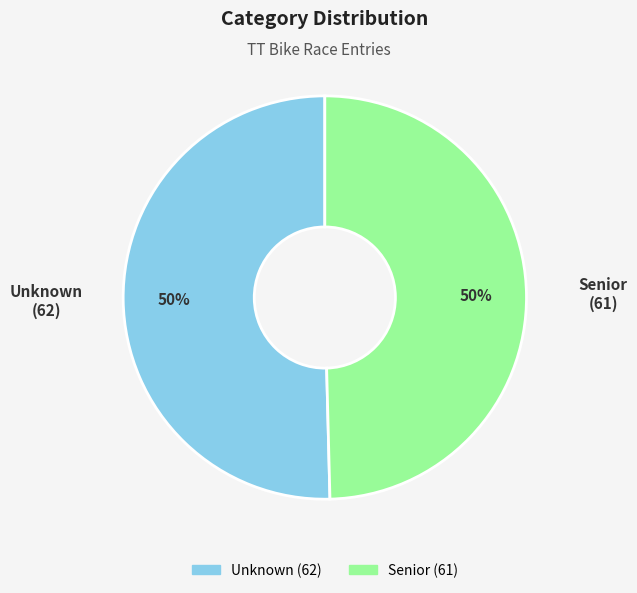

How many slices are in this pie chart?

2